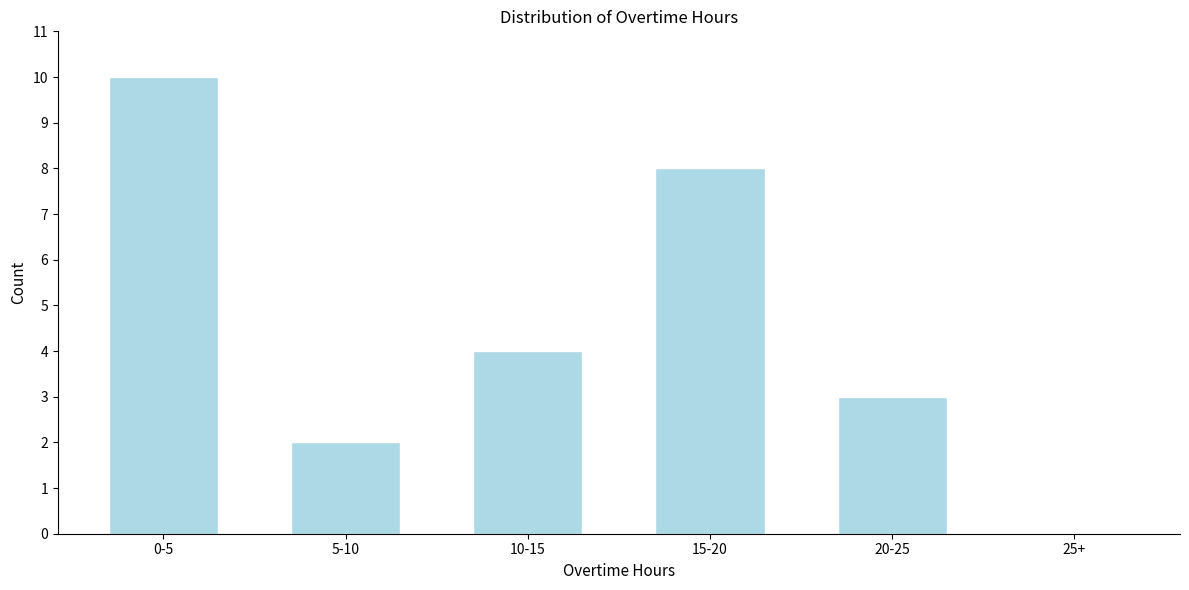

Reading left to right, what are all the values shown in this chart?

0-5=10	5-10=2	10-15=4	15-20=8	20-25=3	25+=0